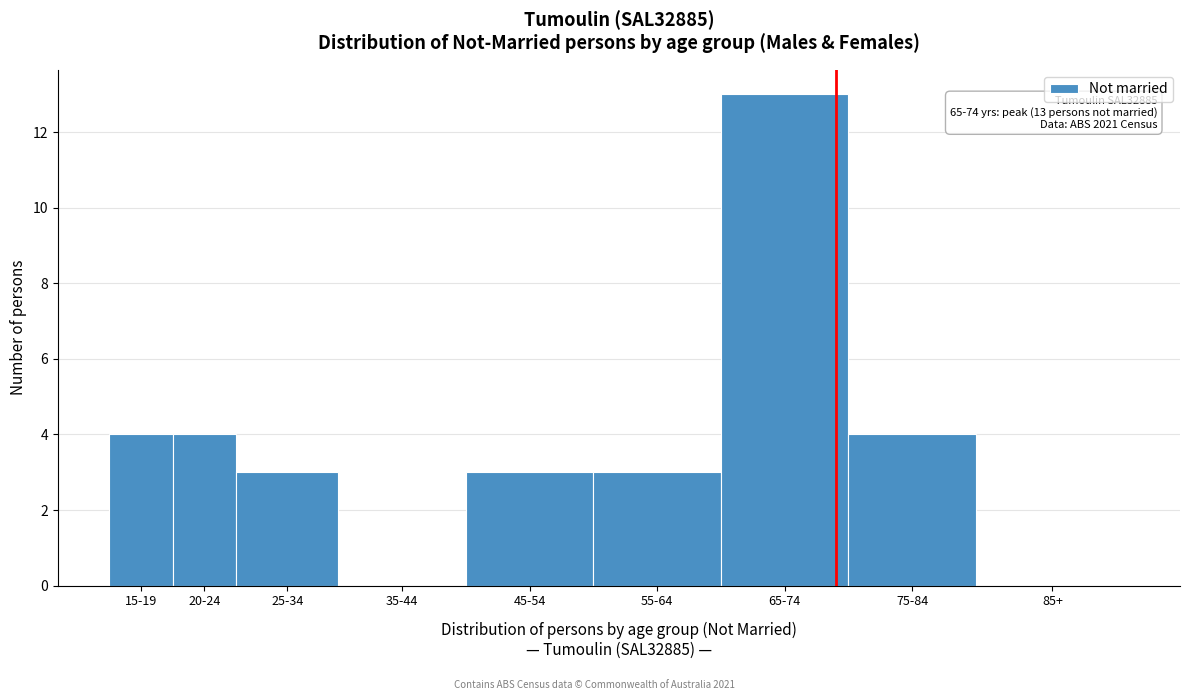

Reading left to right, transcribe all the data shown in this chart.

15-19=4	20-24=4	25-34=3	35-44=0	45-54=3	55-64=3	65-74=13	75-84=4	85+=0